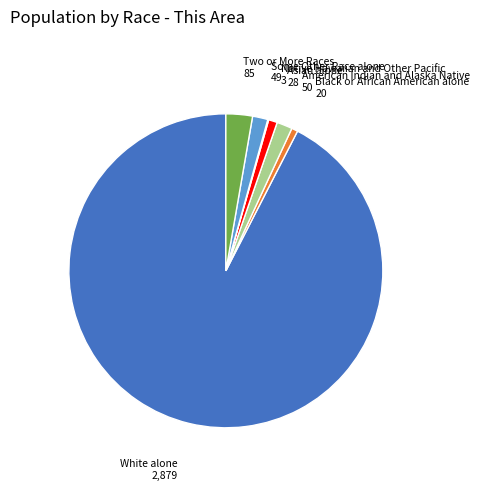

Combined, do Two or More Races and White alone account for over 50%?

Yes